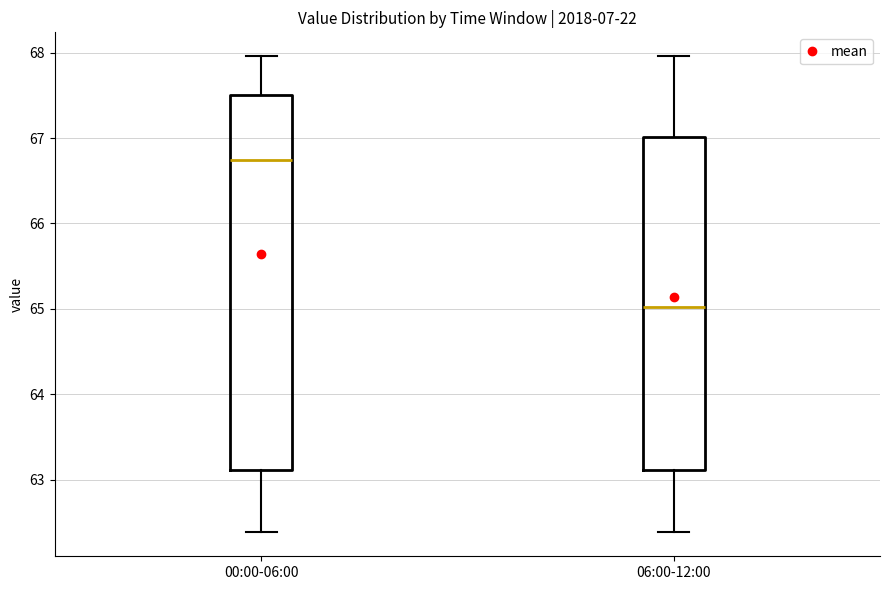

Where is the upper edge of the box for 00:00-06:00 on the y-axis? The values are not printed on the chart, so give them approximately, as read against the axis.

67.5